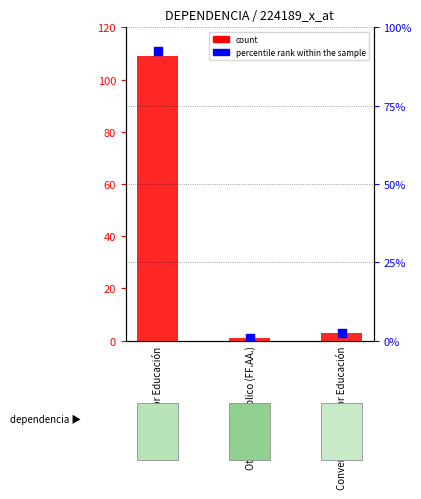

Is the value of percentile rank within the sample at Otro sector público (FF.AA.) greater than the value of count at Sector Educación?

No